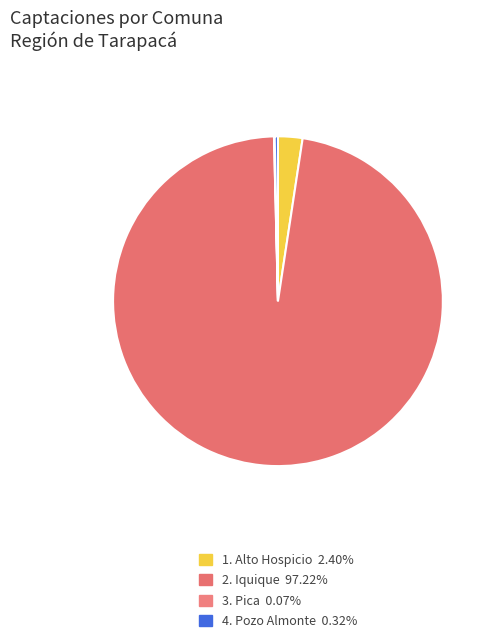

Count the number of slices in the pie.

4